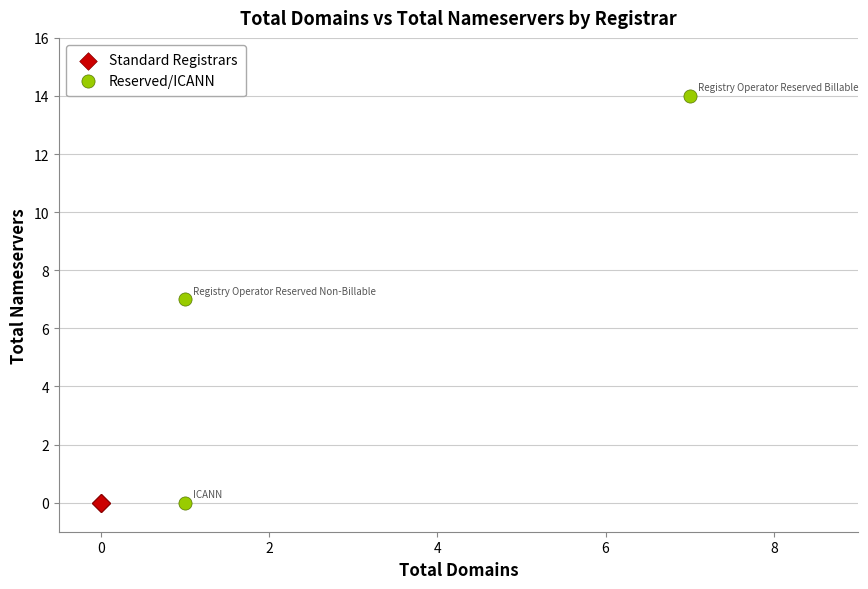

Which series reaches the maximum Y coordinate?

Reserved/ICANN